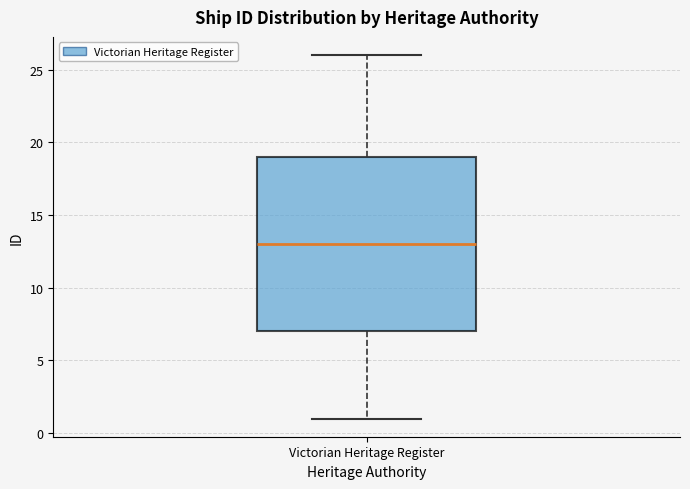

Read this box plot against the y-axis: the position of the median line, the range covered by the box, and the ends of both whiskers. The values are not printed on the chart, so give them approximately, as read against the axis.

median 13, box 7 to 19, whiskers 1 to 26